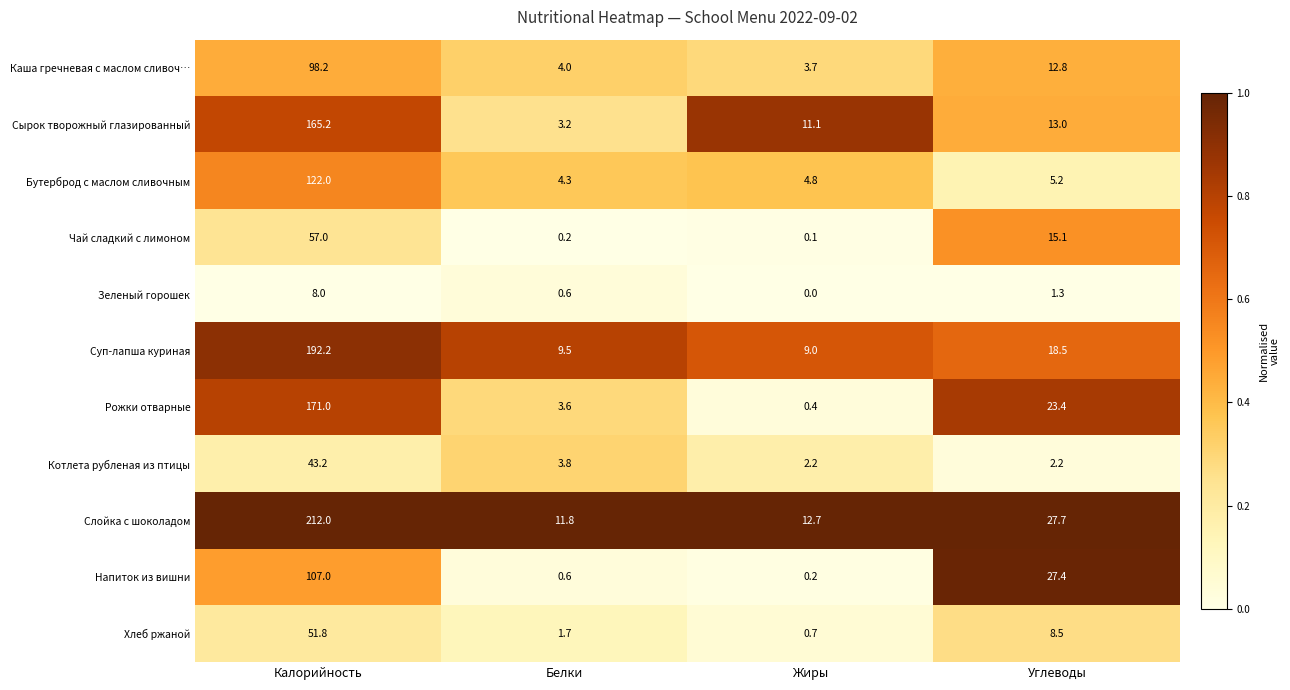

What is the sum of all Рожки отварные values?

198.4